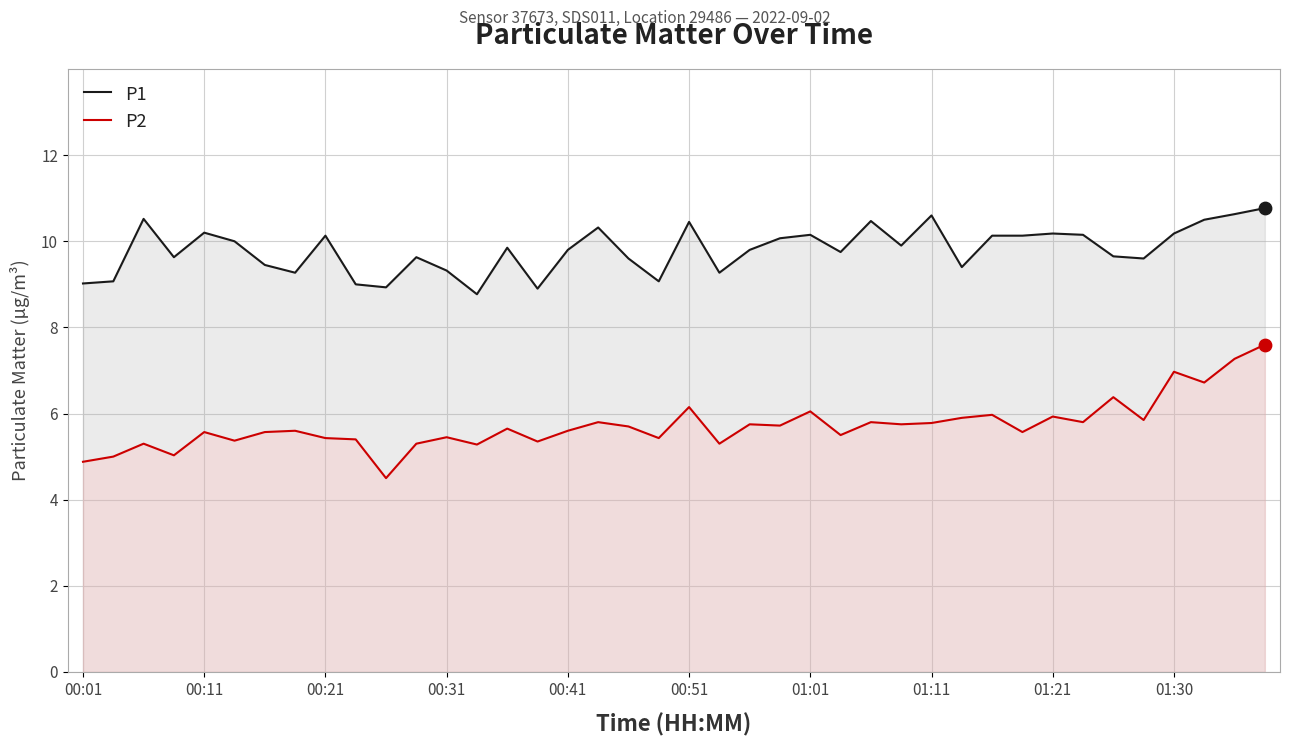

Is the value of P2 at 00:51 greater than the value of P1 at 00:11?

No